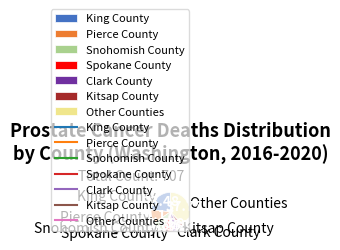

Between King County and Spokane County, which is larger?

King County